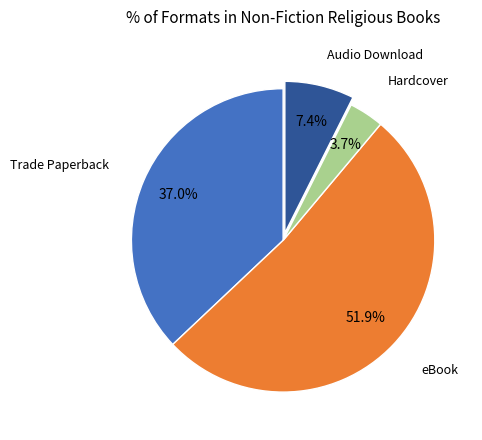

How many segments does this pie chart have?

4